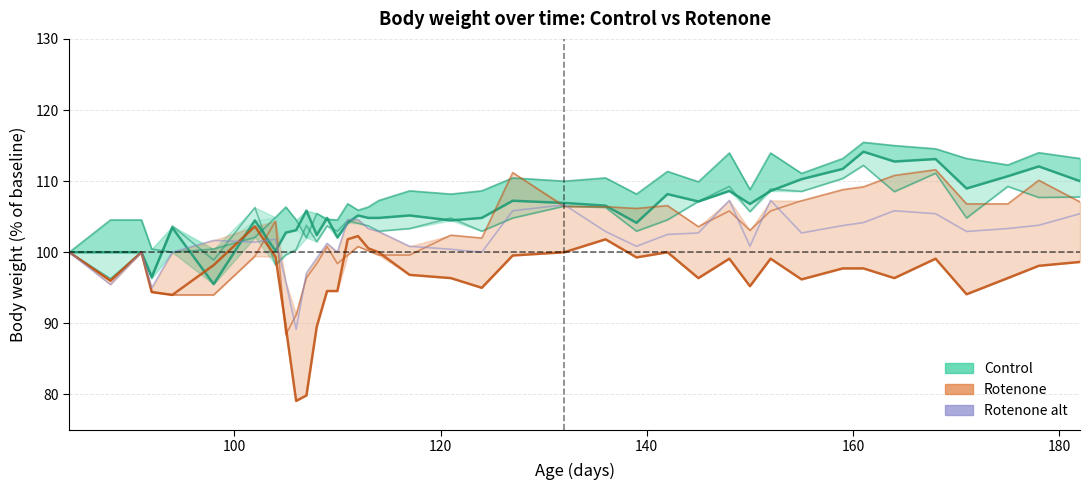

How many times do Rotenone (col_14) and Rotenone (col_15) cross each other?

2